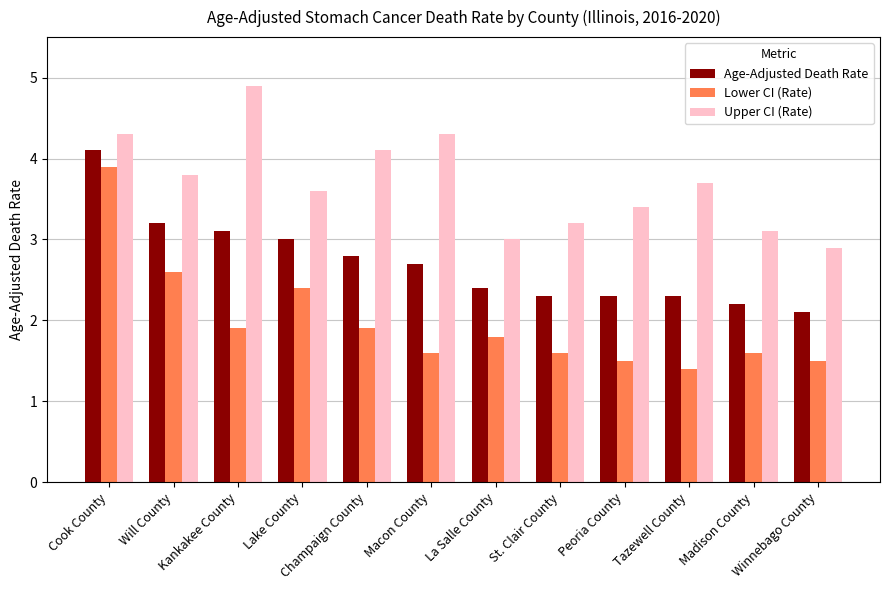

The Age-Adjusted Death Rate series shows 4.1 at Lake County. True or false?

False